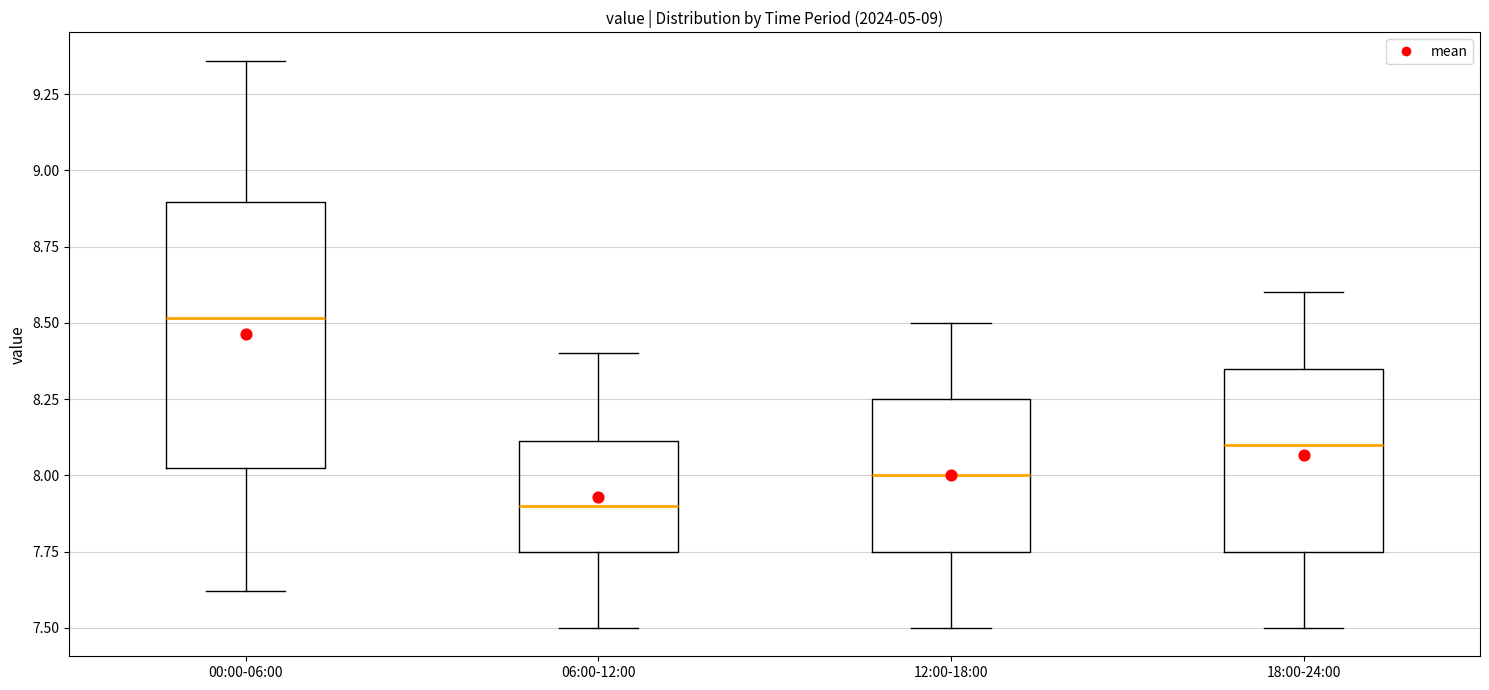

Reading left to right, read every box against the y-axis: the position of its median line, the range the box covers, and the ends of its whiskers. The values are not printed on the chart, so give them approximately, as read against the axis.

00:00-06:00: median 8.50, box 8.05 to 8.90, whiskers 7.60 to 9.35
06:00-12:00: median 7.90, box 7.75 to 8.10, whiskers 7.50 to 8.40
12:00-18:00: median 8.00, box 7.75 to 8.25, whiskers 7.50 to 8.50
18:00-24:00: median 8.10, box 7.75 to 8.35, whiskers 7.50 to 8.60